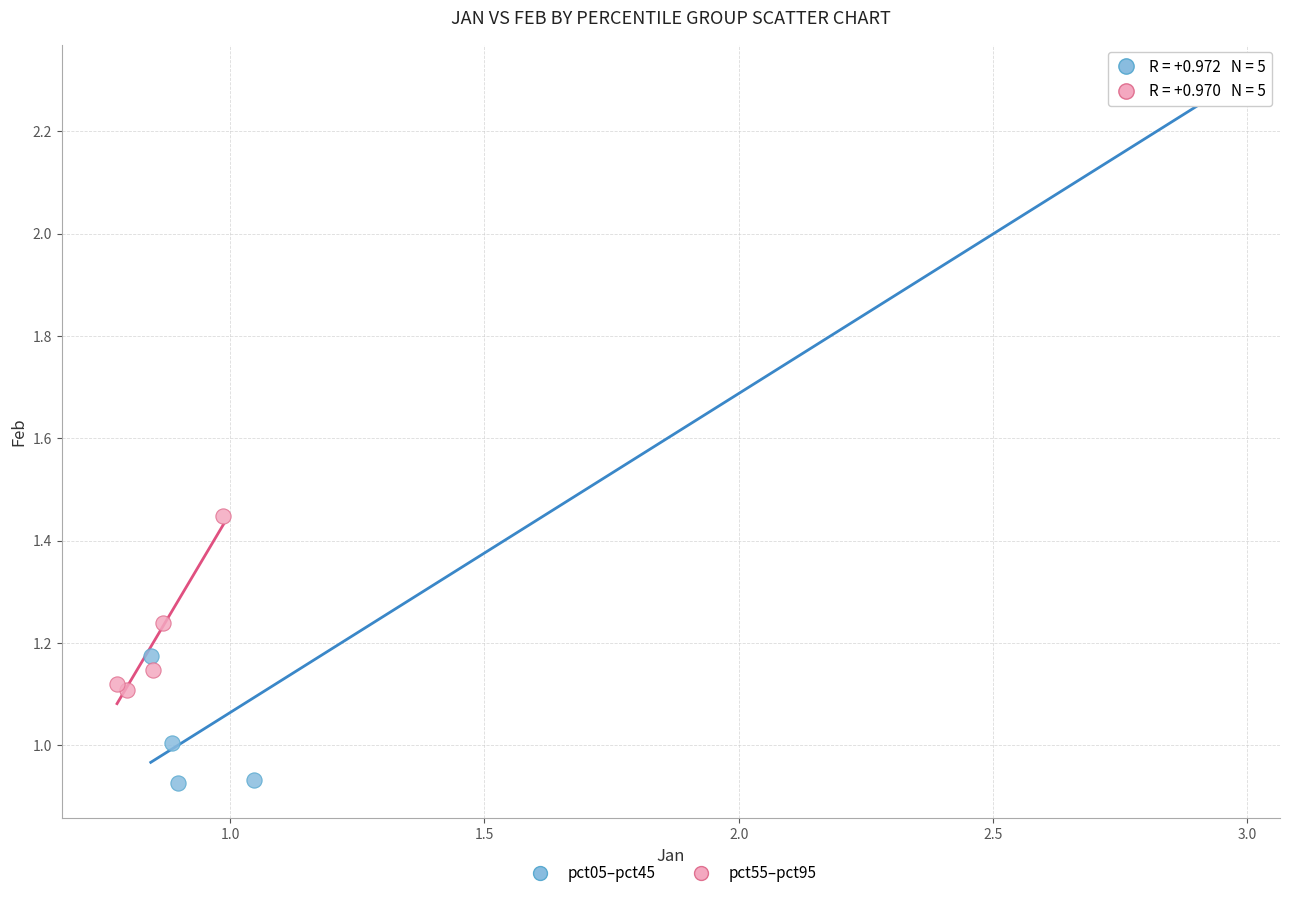

Which series has the largest Y range (max minus min)?

pct05–pct45